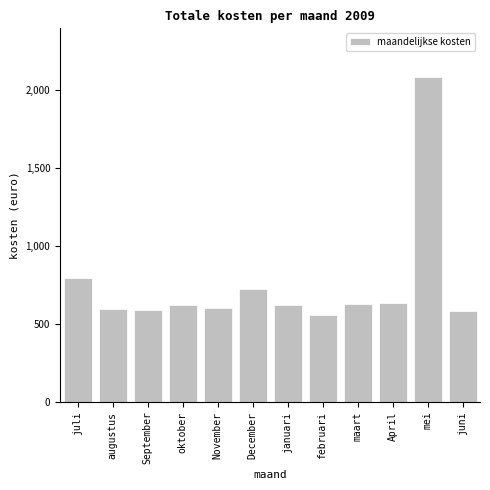

True or false: the data shows 792.3 at September.

False